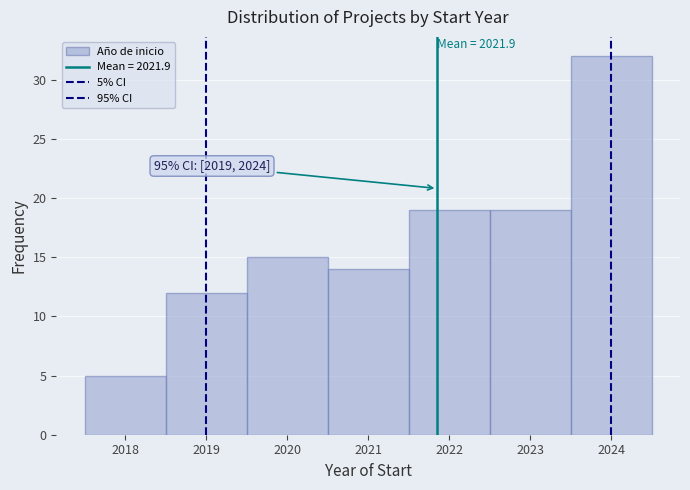

Over which range of the x-axis is the bar tallest?

2023.5 to 2024.5